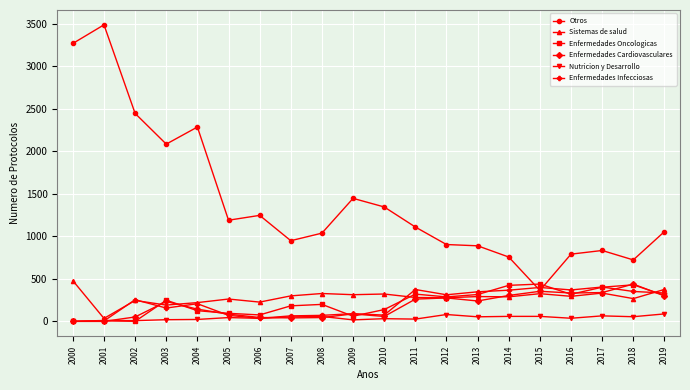

The Sistemas de salud series shows 101 at 2002. True or false?

False